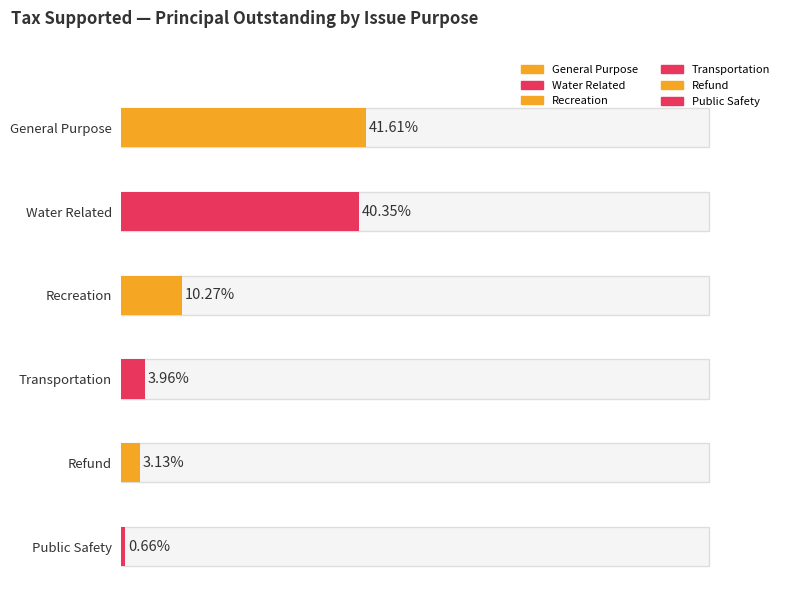

At which label does Percent first exceed 10?

General Purpose